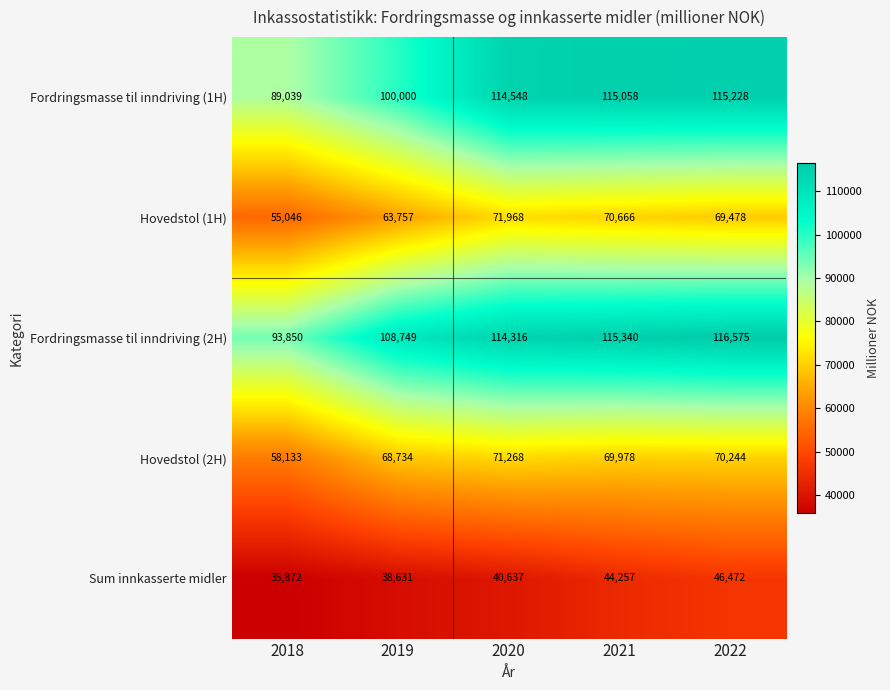

At which category does the chart reach its peak across all series?

2022